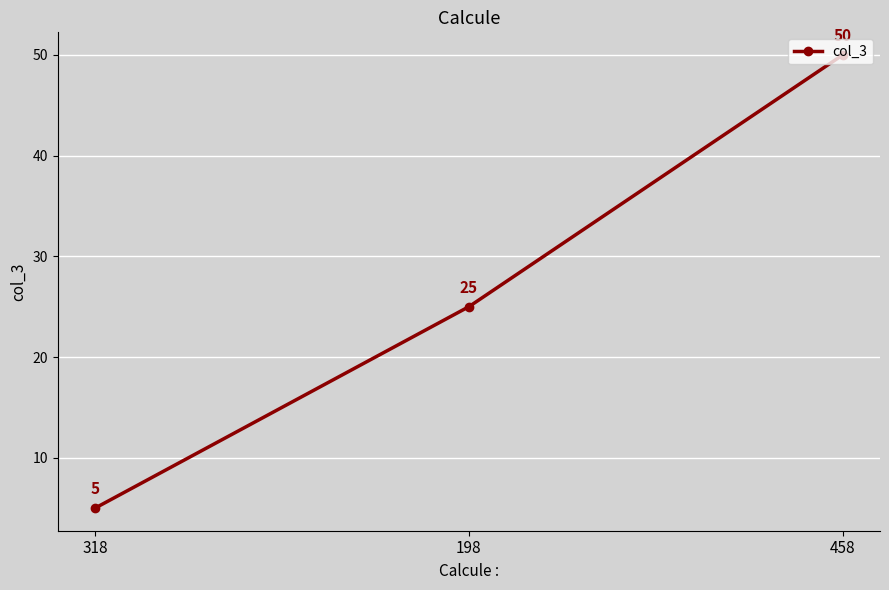

How many values are between 5 and 50?

3